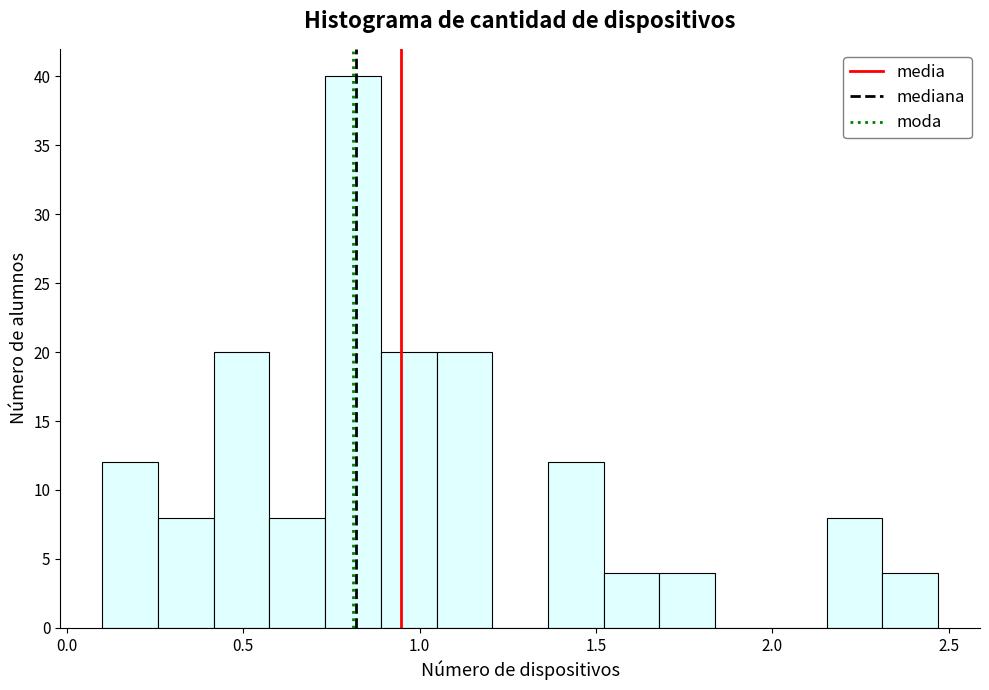

Read against the x-axis, roughly where is the centre of the tallest bar?

0.80